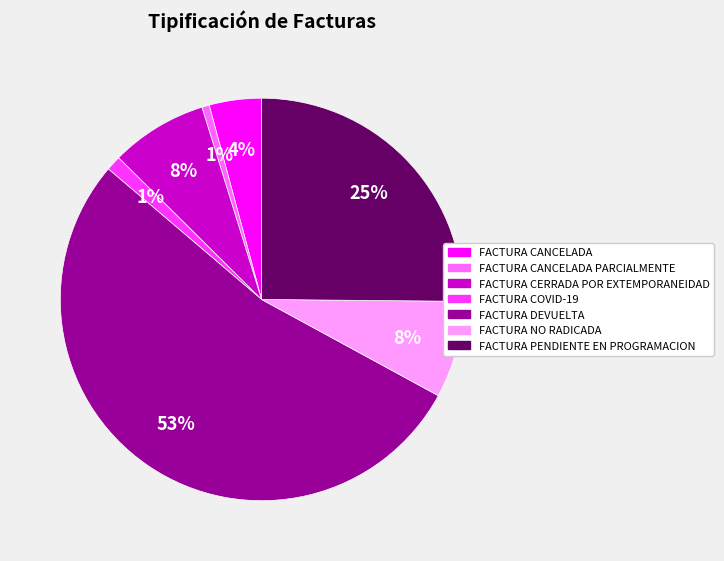

To the nearest percent, what is the average slice percentage?

14%